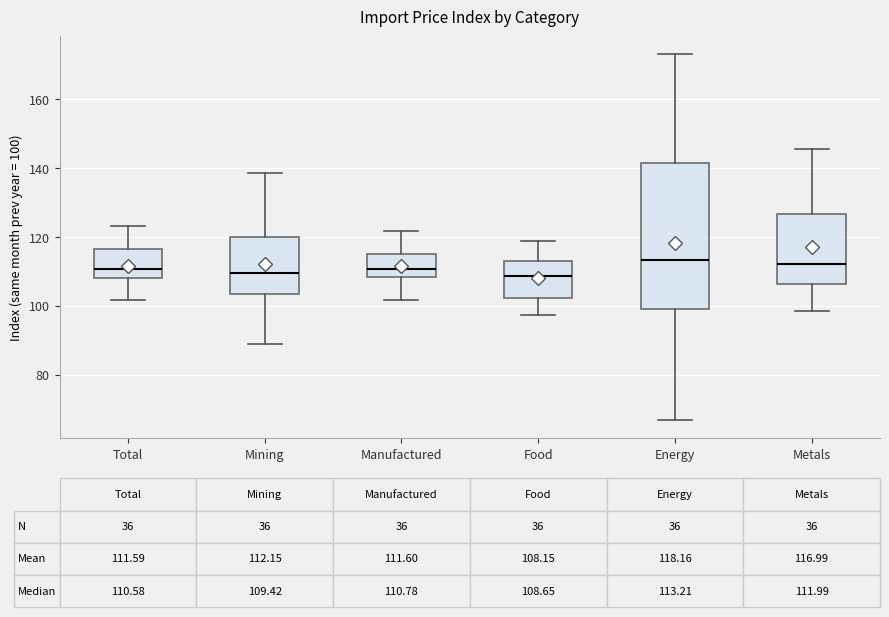

Which box is the tallest, from its lower edge to its upper edge?

Energy